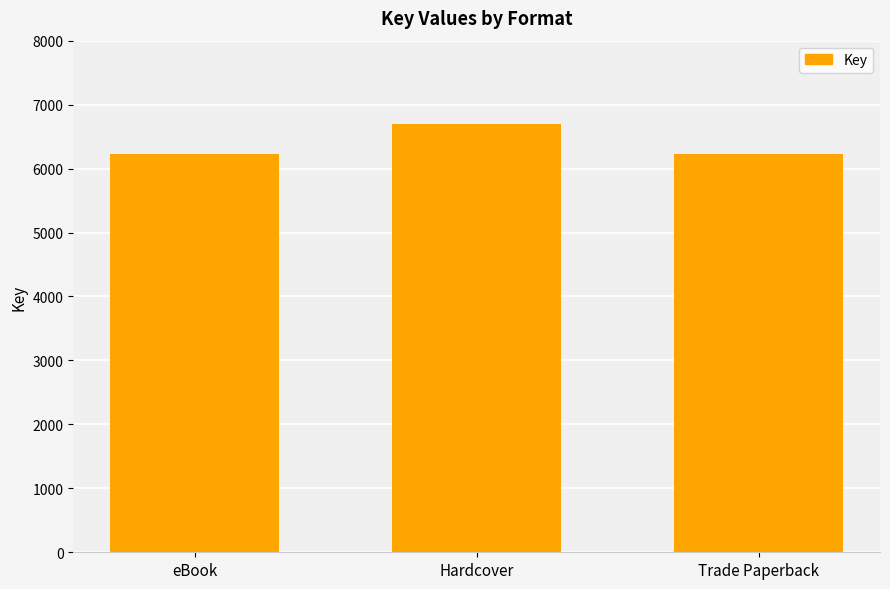

What is the minimum value shown in the chart?

6222.5